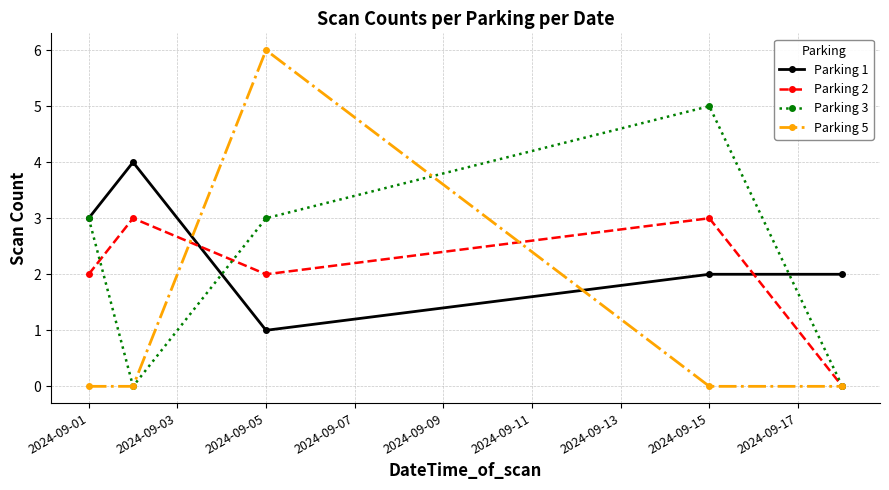

List the series in order of their overall mean, highest first.

Parking 1, Parking 3, Parking 2, Parking 5